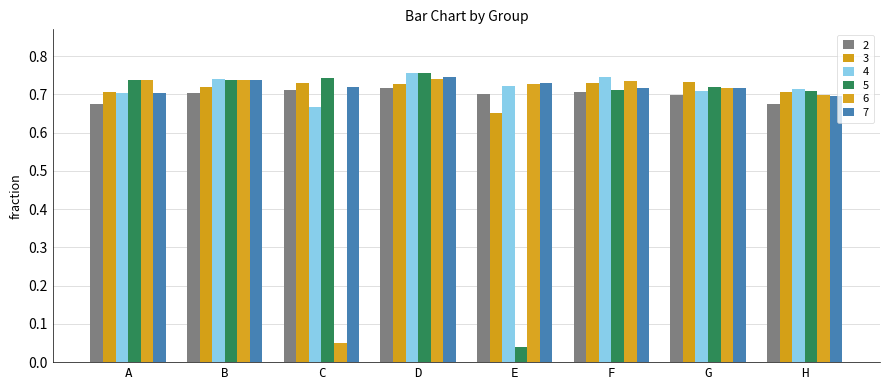

What are all the series names shown in the legend?

2, 3, 4, 5, 6, 7